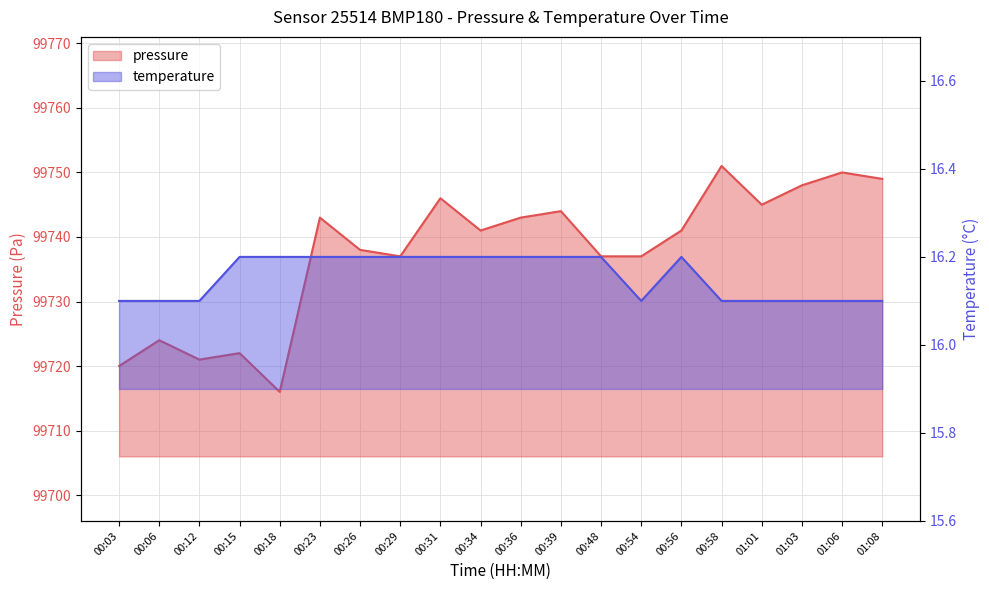

At how many categories does at least one series exceed 52852?

20